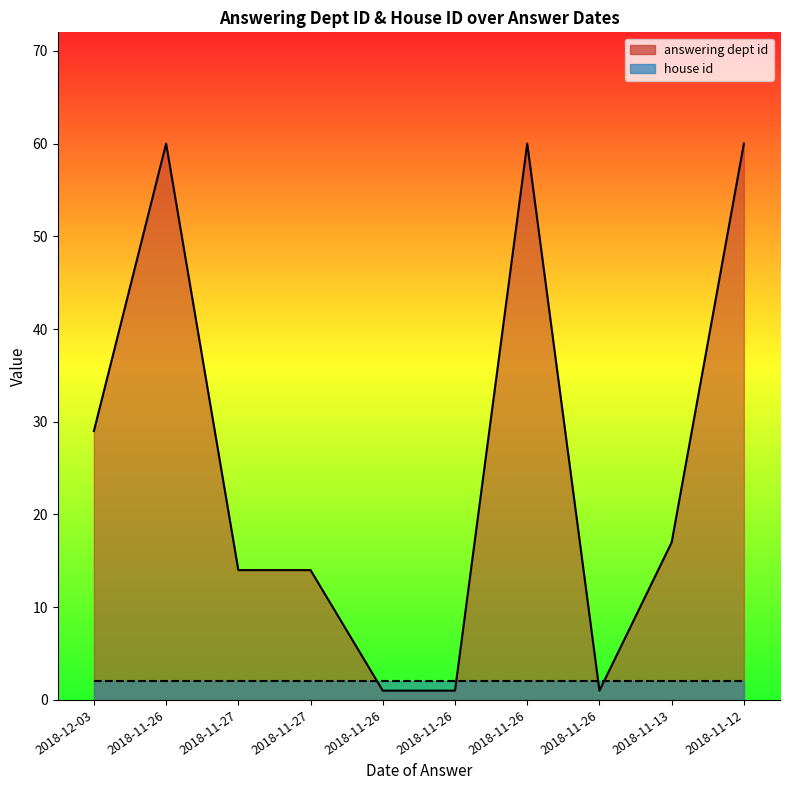

What is the ratio of the value at 2018-11-27 to the value at 2018-11-12?

0.2